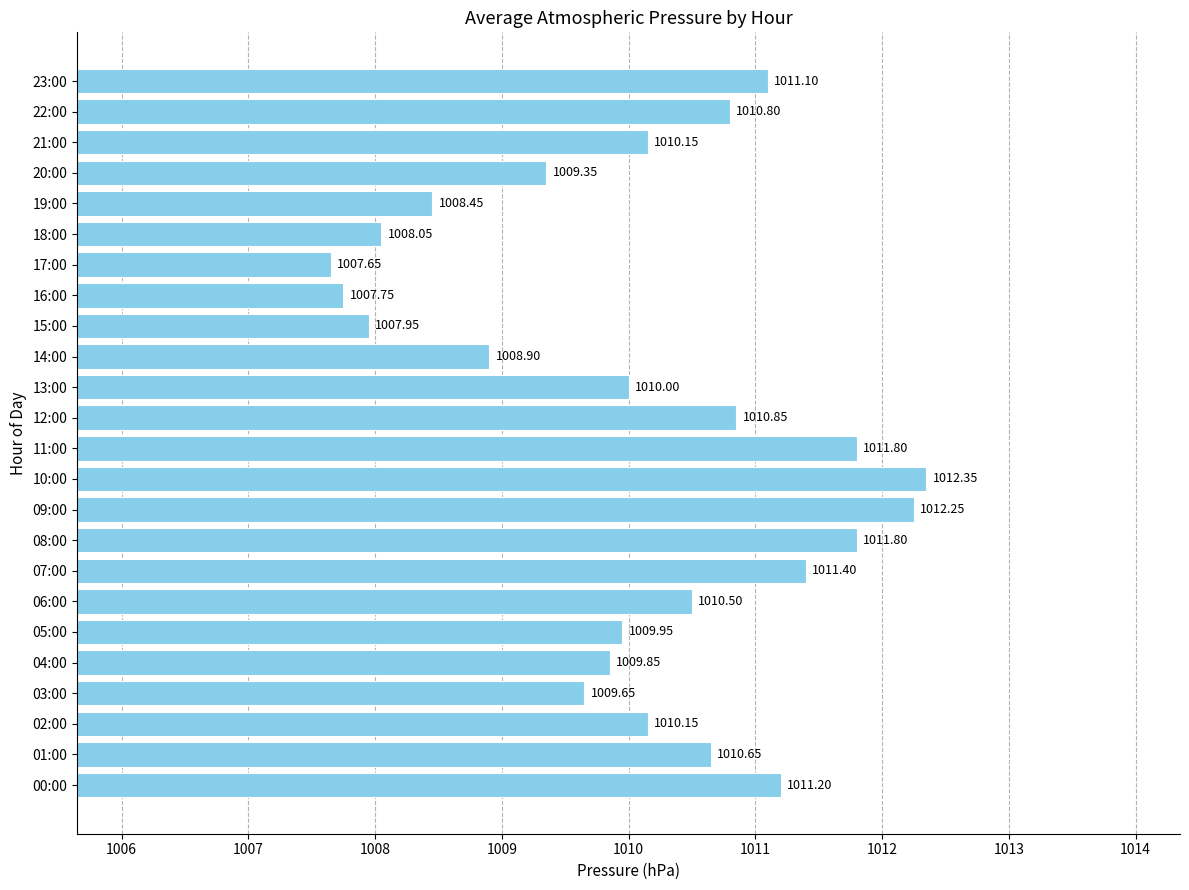

Does the chart contain any negative values?

No